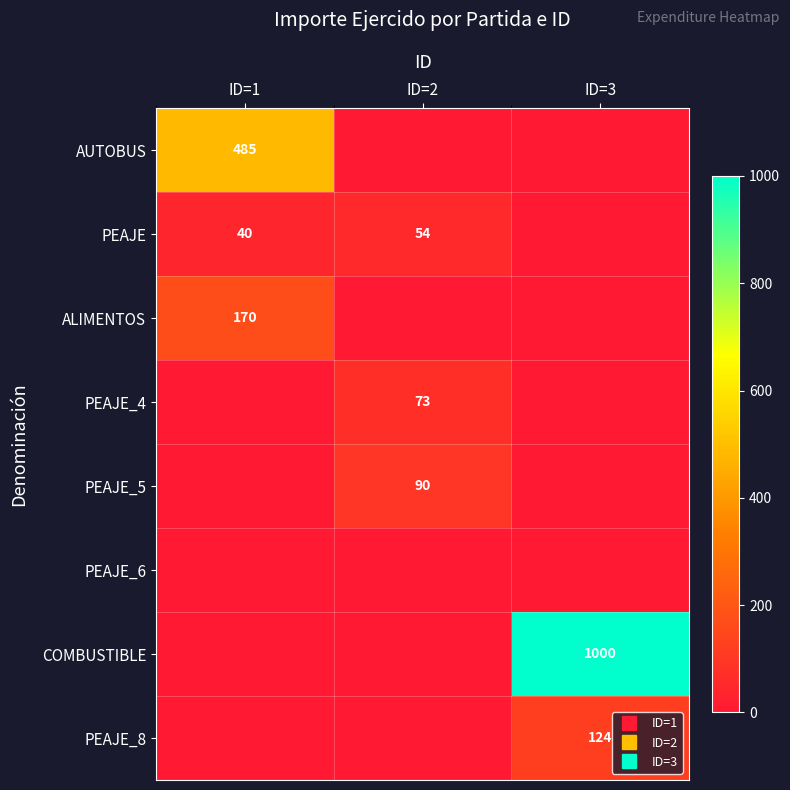

What is the difference between the maximum and minimum values in the PEAJE_4 series?

73